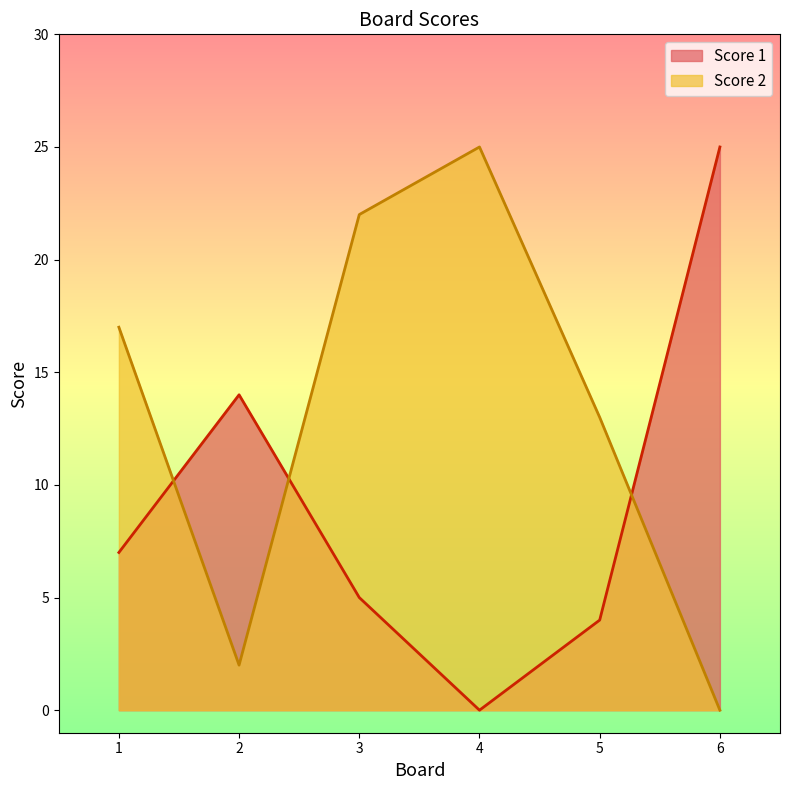

What are all the series names shown in the legend?

Score 1, Score 2